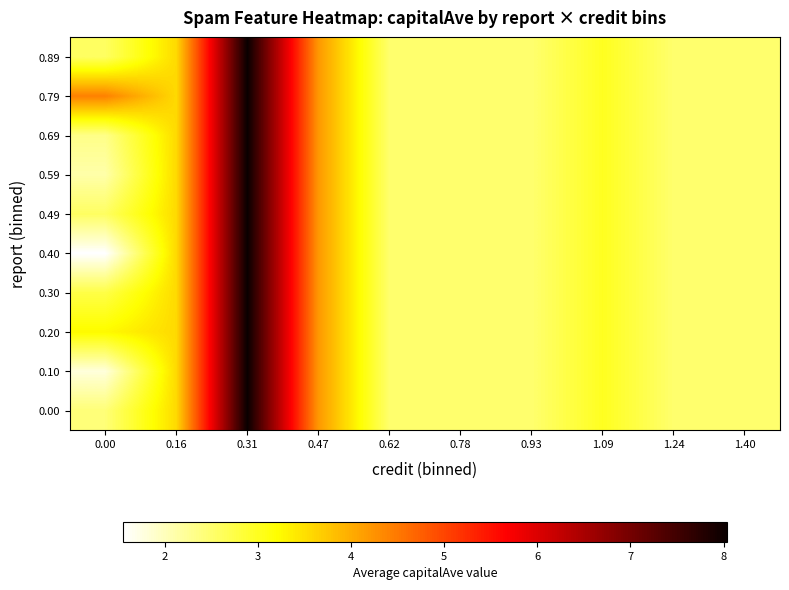

Reading left to right, list all the values displayed in this chart.

0.00: 0.00=2.4	0.16=3.6	0.31=8.0	0.47=4.2	0.62=2.5	0.78=2.5	0.93=2.5	1.09=3.0	1.24=2.5	1.40=2.5
0.10: 0.00=1.8	0.16=3.6	0.31=8.0	0.47=4.2	0.62=2.5	0.78=2.5	0.93=2.5	1.09=3.0	1.24=2.5	1.40=2.5
0.20: 0.00=3.2	0.16=3.6	0.31=8.0	0.47=4.2	0.62=2.5	0.78=2.5	0.93=2.5	1.09=3.0	1.24=2.5	1.40=2.5
0.30: 0.00=2.7	0.16=3.6	0.31=8.0	0.47=4.2	0.62=2.5	0.78=2.5	0.93=2.5	1.09=3.0	1.24=2.5	1.40=2.5
0.40: 0.00=1.6	0.16=3.6	0.31=8.0	0.47=4.2	0.62=2.5	0.78=2.5	0.93=2.5	1.09=3.0	1.24=2.5	1.40=2.5
0.49: 0.00=2.6	0.16=3.6	0.31=8.0	0.47=4.2	0.62=2.5	0.78=2.5	0.93=2.5	1.09=3.0	1.24=2.5	1.40=2.5
0.59: 0.00=2.1	0.16=3.6	0.31=8.0	0.47=4.2	0.62=2.5	0.78=2.5	0.93=2.5	1.09=3.0	1.24=2.5	1.40=2.5
0.69: 0.00=2.3	0.16=3.6	0.31=8.0	0.47=4.2	0.62=2.5	0.78=2.5	0.93=2.5	1.09=3.0	1.24=2.5	1.40=2.5
0.79: 0.00=4.4	0.16=3.6	0.31=8.0	0.47=4.2	0.62=2.5	0.78=2.5	0.93=2.5	1.09=3.0	1.24=2.5	1.40=2.5
0.89: 0.00=2.6	0.16=3.6	0.31=8.0	0.47=4.2	0.62=2.5	0.78=2.5	0.93=2.5	1.09=3.0	1.24=2.5	1.40=2.5